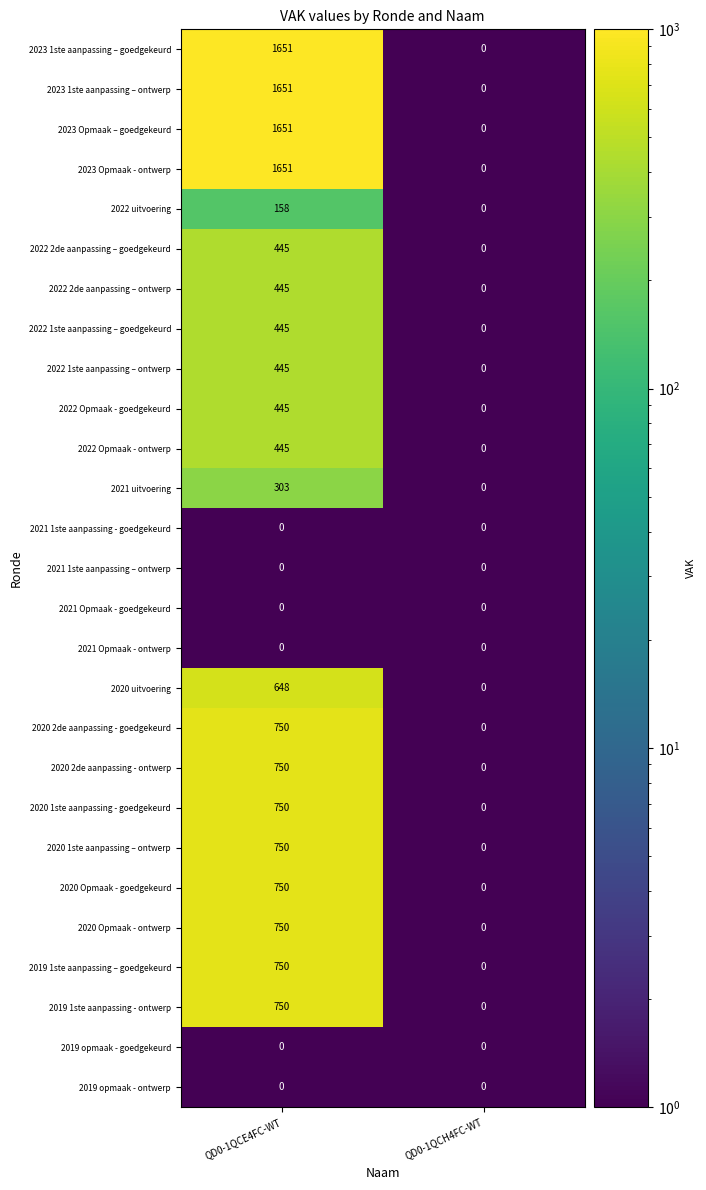

Is it true that 2023 1ste aanpassing – ontwerp equals -917 at QD0-1QCH4FC-WT?

False